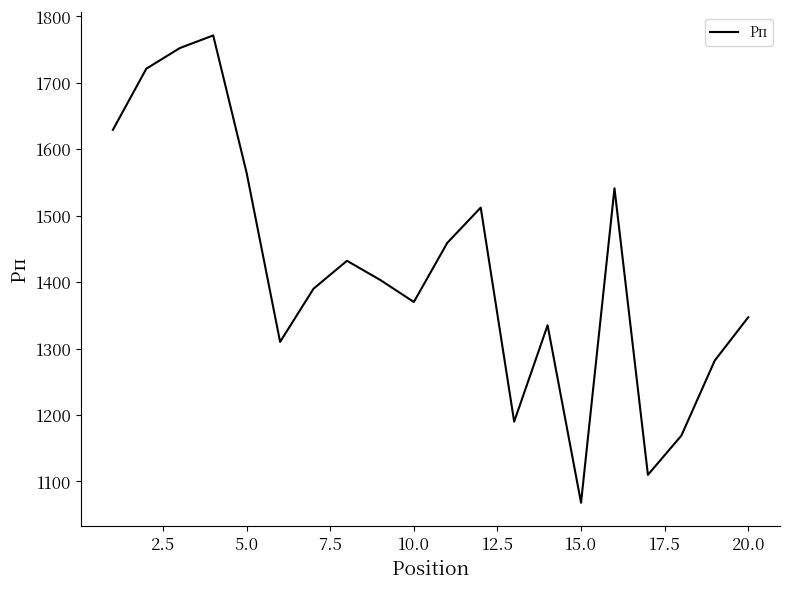

What is the maximum value shown in the chart?

1771